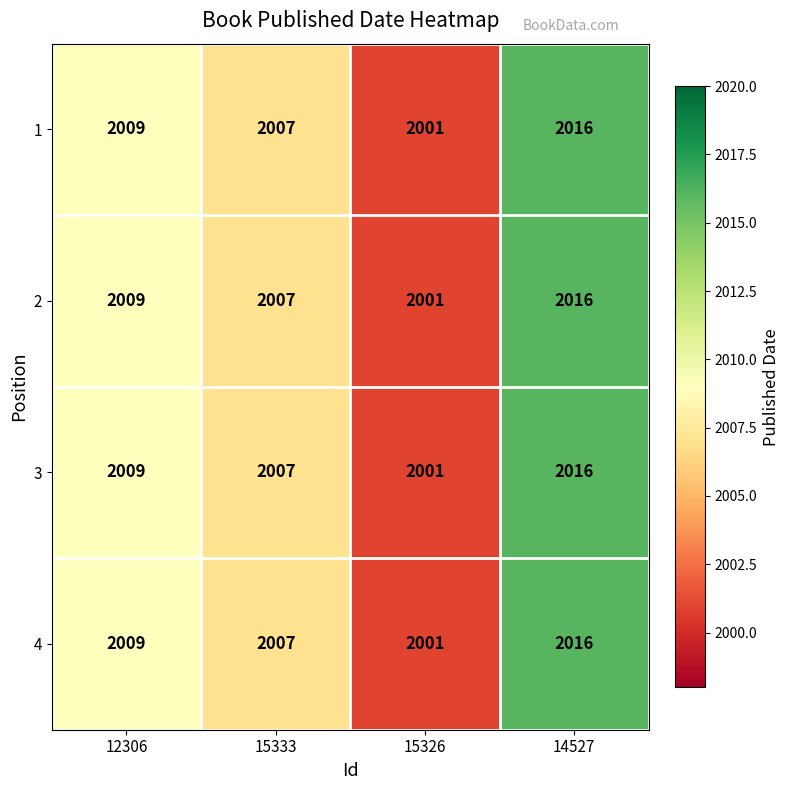

What is the total value across all series at 12306?

8036